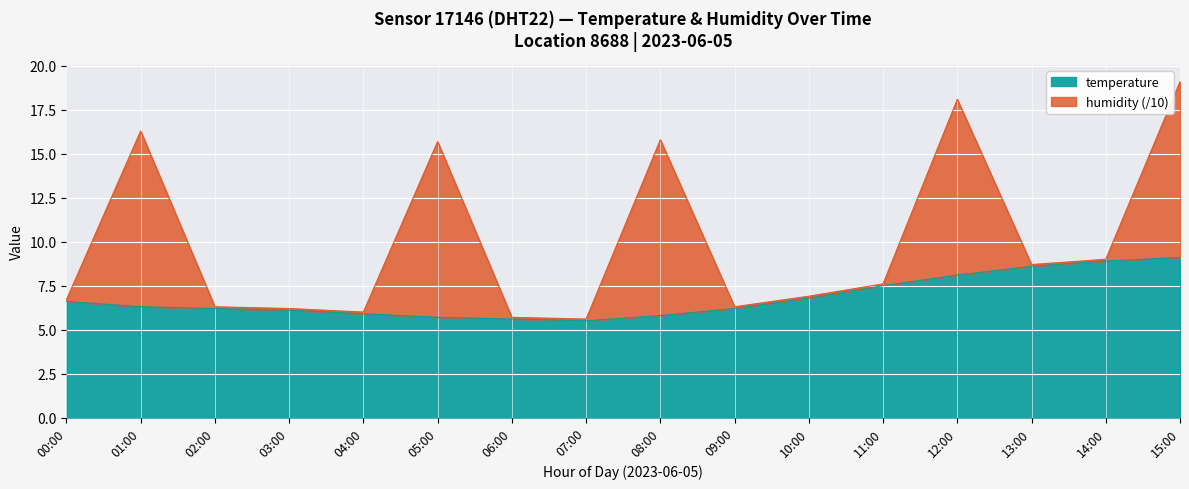

What is the difference between the second highest and second lowest values?

3.3